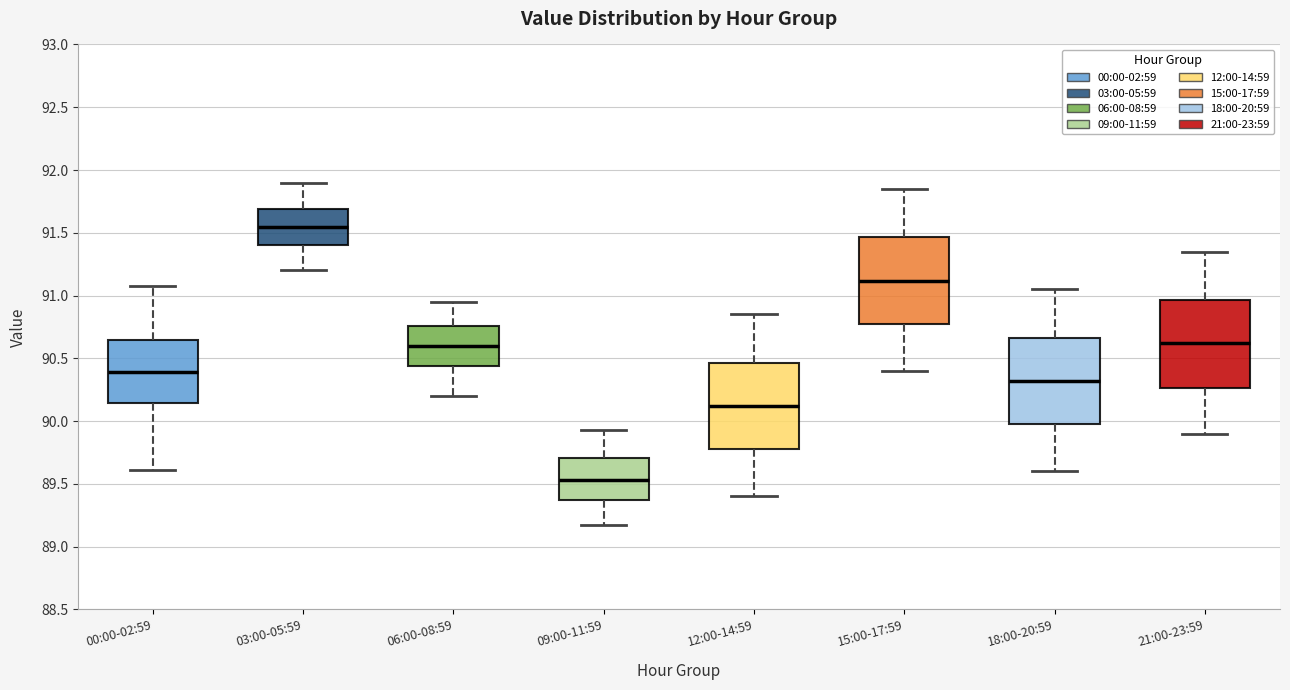

Reading left to right, read every box against the y-axis: the position of its median line, the range the box covers, and the ends of its whiskers. The values are not printed on the chart, so give them approximately, as read against the axis.

00:00-02:59: median 90.40, box 90.15 to 90.65, whiskers 89.60 to 91.10
03:00-05:59: median 91.55, box 91.40 to 91.70, whiskers 91.20 to 91.90
06:00-08:59: median 90.60, box 90.45 to 90.75, whiskers 90.20 to 90.95
09:00-11:59: median 89.55, box 89.40 to 89.70, whiskers 89.15 to 89.95
12:00-14:59: median 90.10, box 89.80 to 90.45, whiskers 89.40 to 90.85
15:00-17:59: median 91.10, box 90.80 to 91.45, whiskers 90.40 to 91.85
18:00-20:59: median 90.30, box 90.00 to 90.65, whiskers 89.60 to 91.05
21:00-23:59: median 90.60, box 90.25 to 90.95, whiskers 89.90 to 91.35